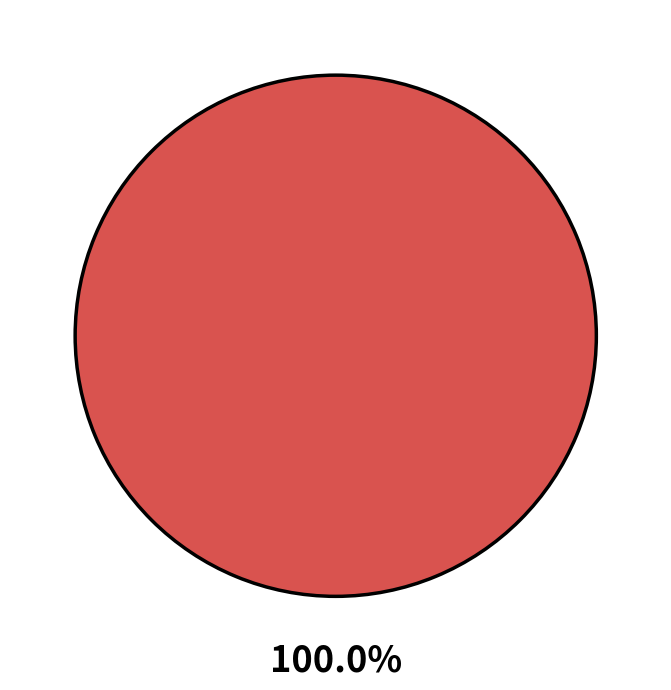

How much of the chart is everything except 6 к. 4,5?

100.0%